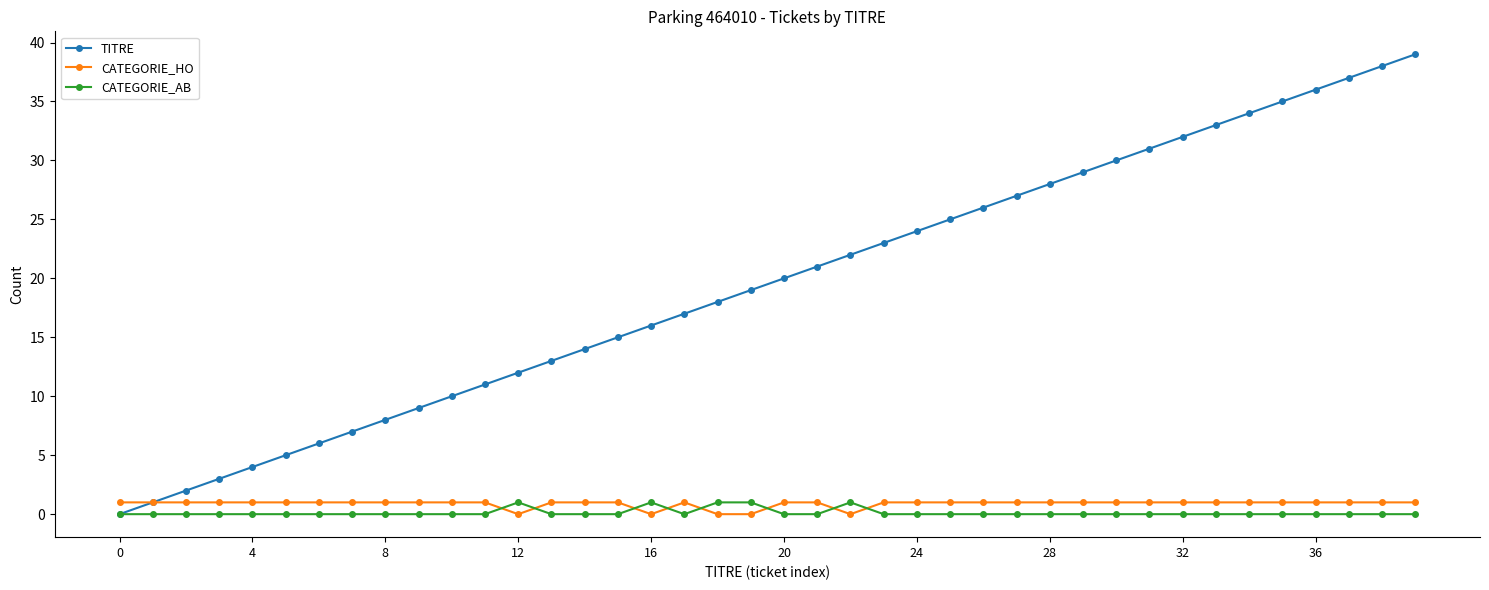

Does the chart display data point markers on the line(s)?

Yes